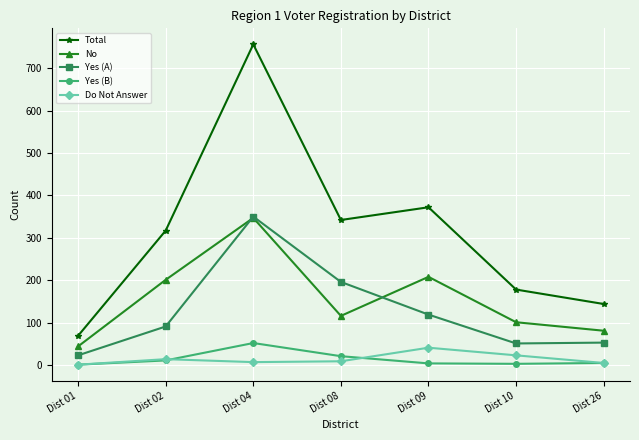

What is the greatest value displayed?

756